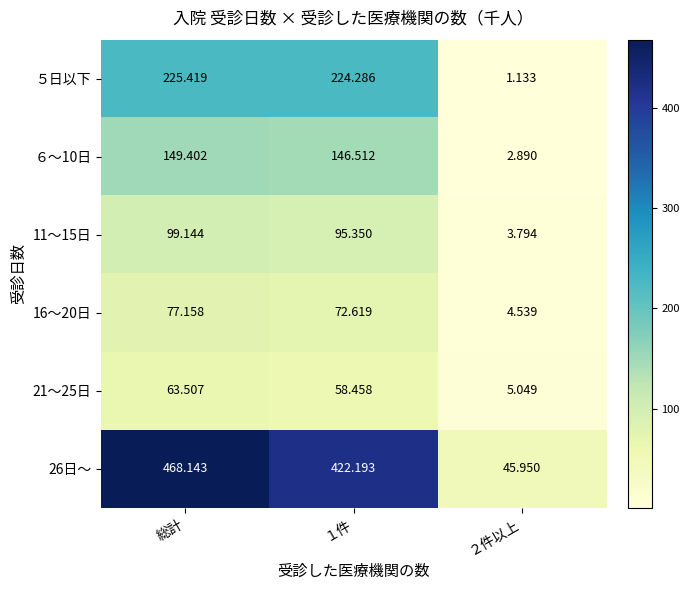

Which category has the highest value in the 21～25日 series?

総計